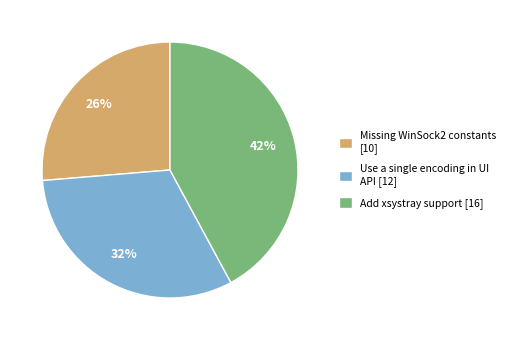

What percentage is the Add xsystray support slice, to the nearest percent?

42%